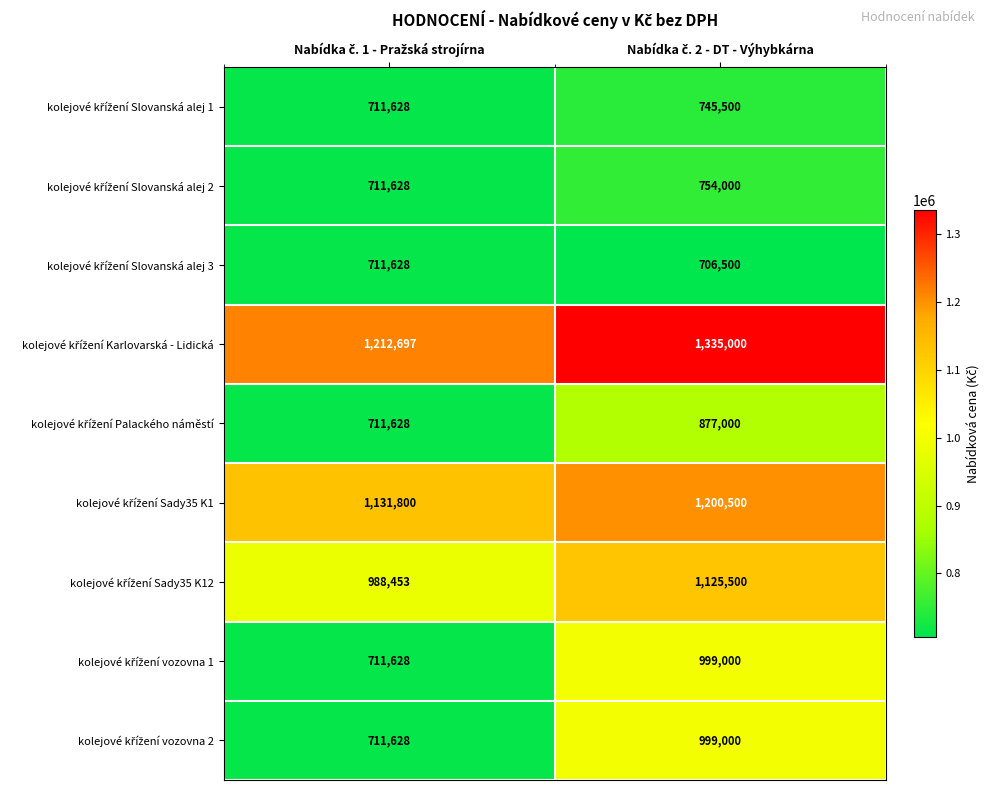

What is the smallest value displayed?

706500